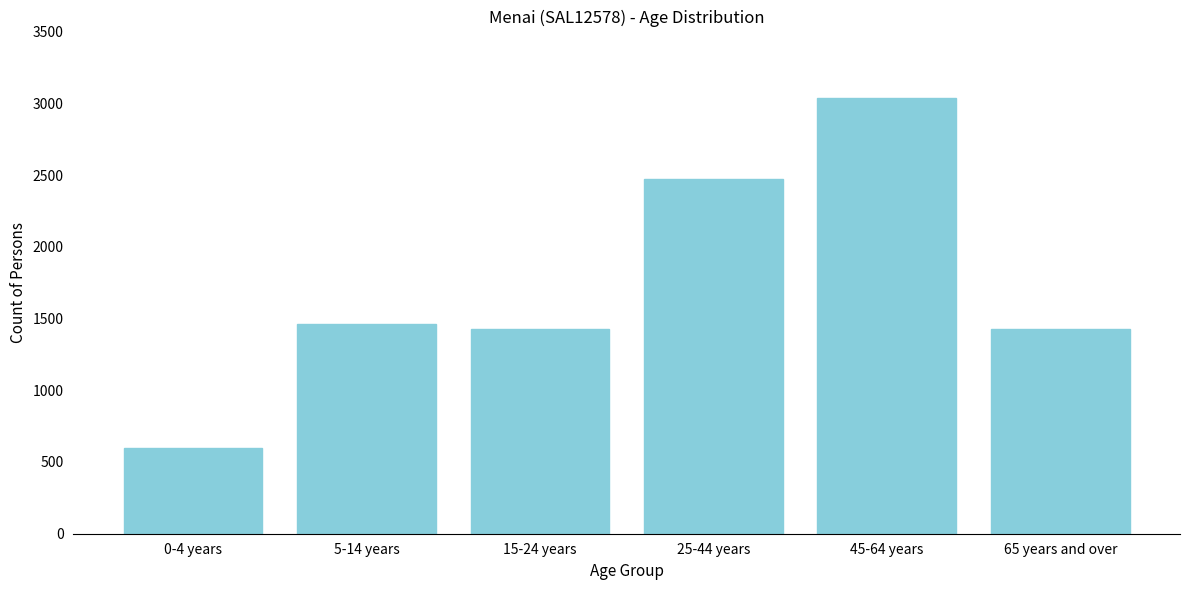

What is the difference between the maximum and minimum values?

2443